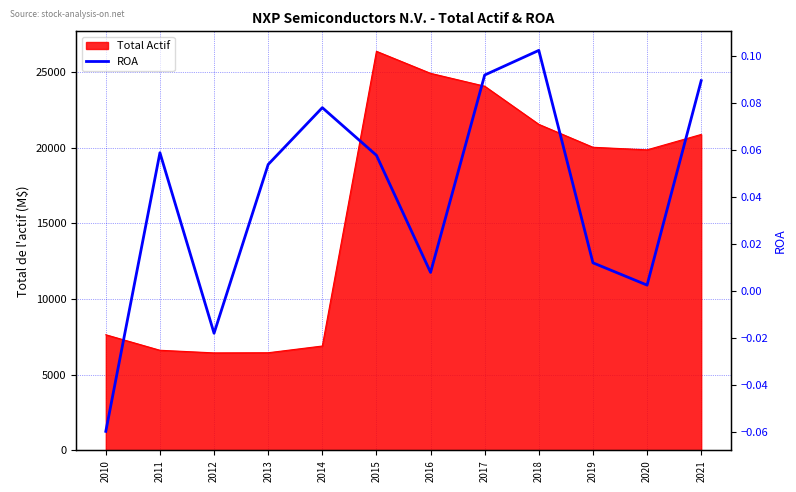

How many values are above zero?

10